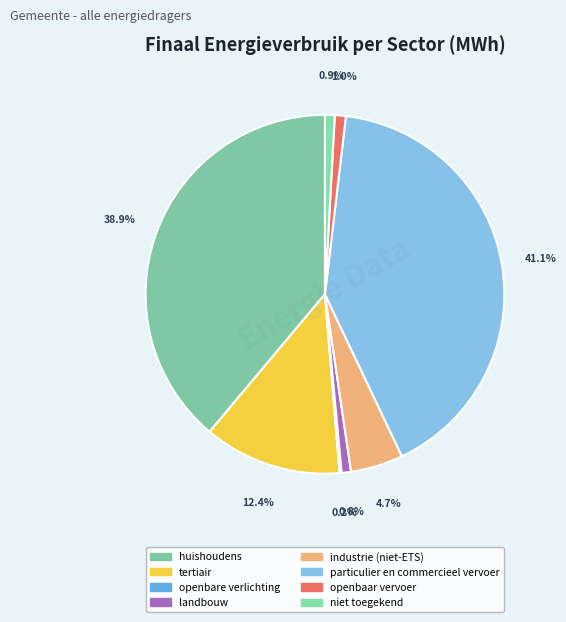

Do niet toegekend and huishoudens together represent more than half of the pie?

No